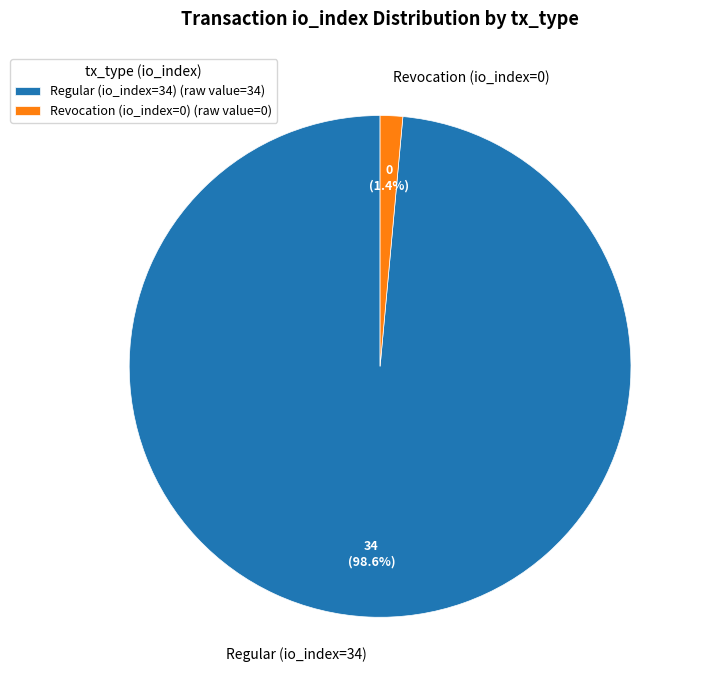

Rank the categories by value from lowest to highest.

Revocation (io_index=0), Regular (io_index=34)